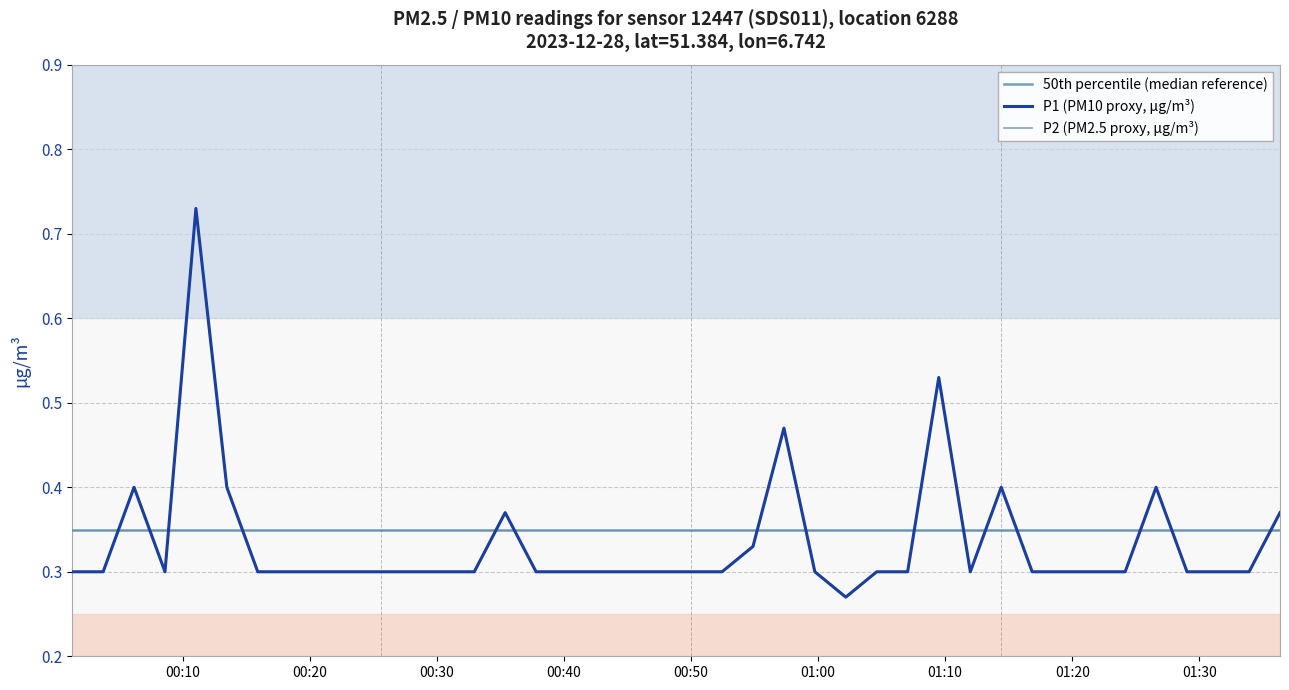

How many intersections are there between P1 (PM10 proxy, µg/m³) and 50th percentile (median reference)?

15